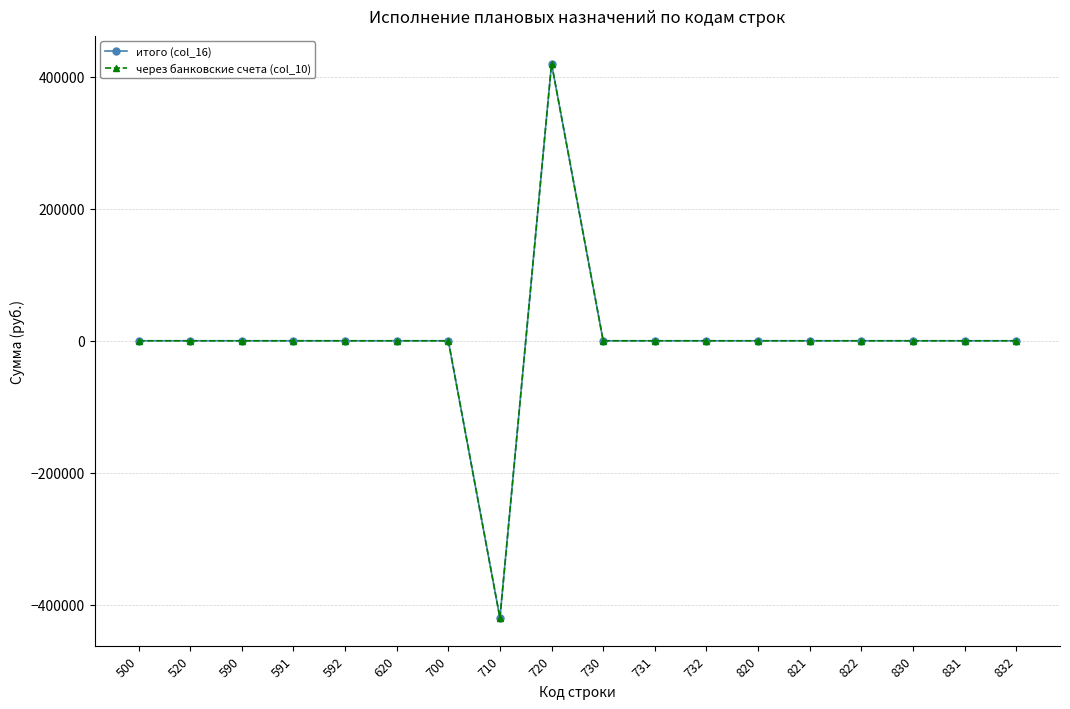

At which label does итого (col_16) first exceed 0?

720